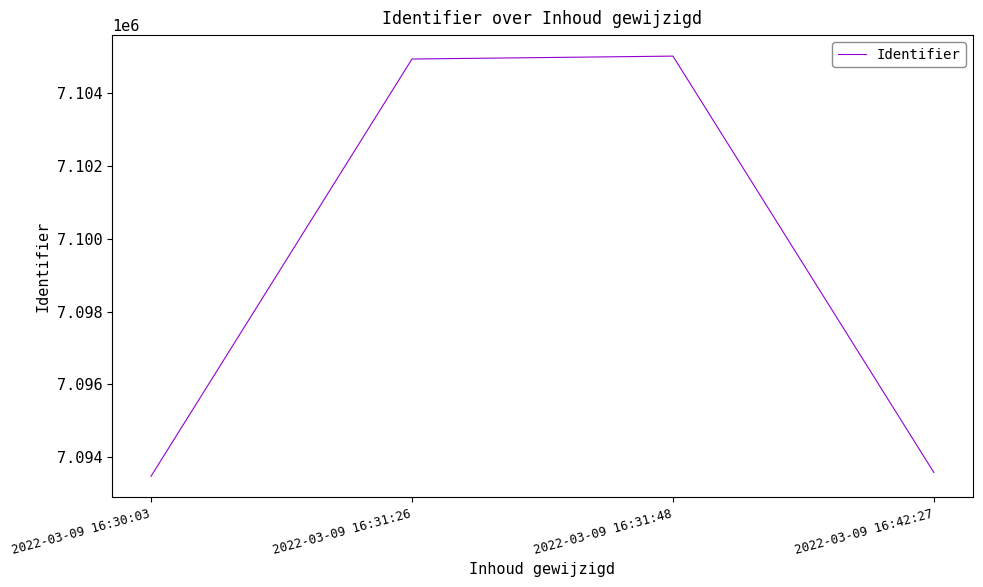

What is the greatest value displayed?

7105014.8